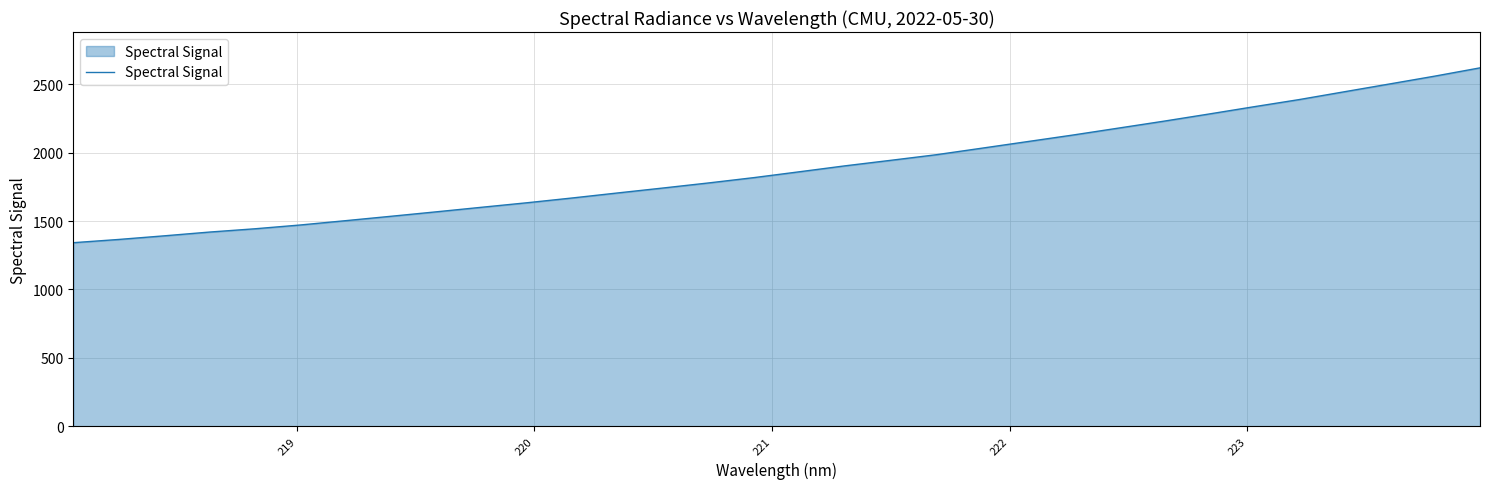

What is the greatest value displayed?

2620.7